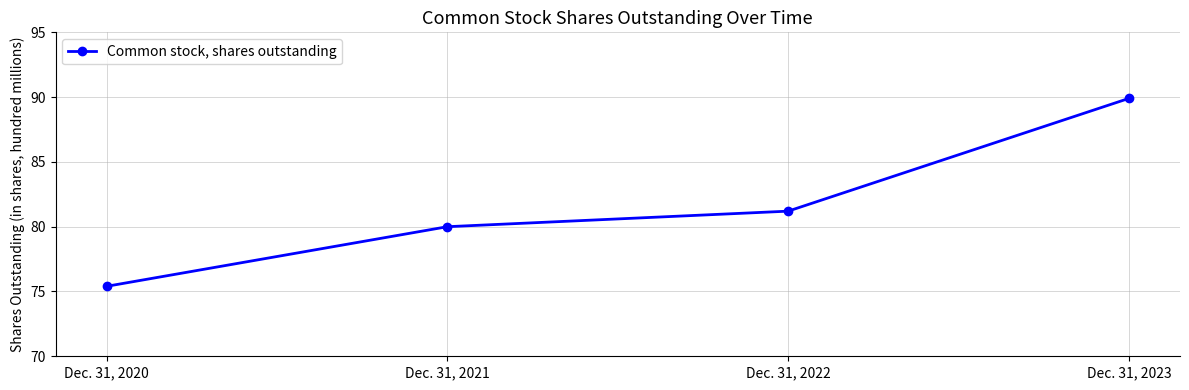

Reading left to right, extract all data points from this chart.

Dec. 31, 2020=75.4	Dec. 31, 2021=80.0	Dec. 31, 2022=81.2	Dec. 31, 2023=89.9